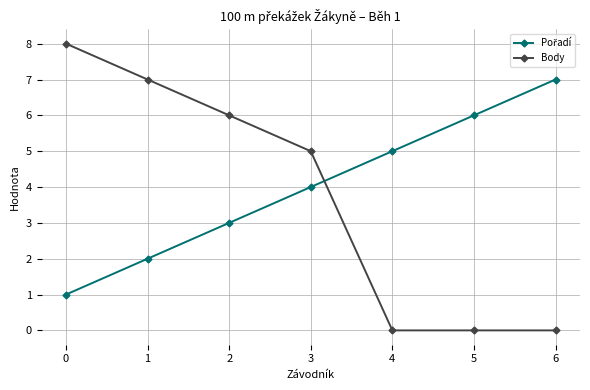

What is the difference between the maximum and second lowest values in the Body series?

8